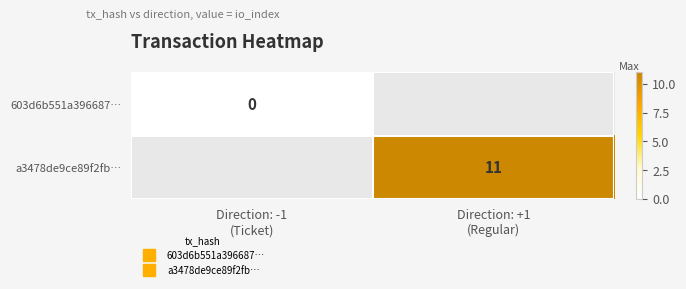

At how many categories does at least one series exceed 3?

1